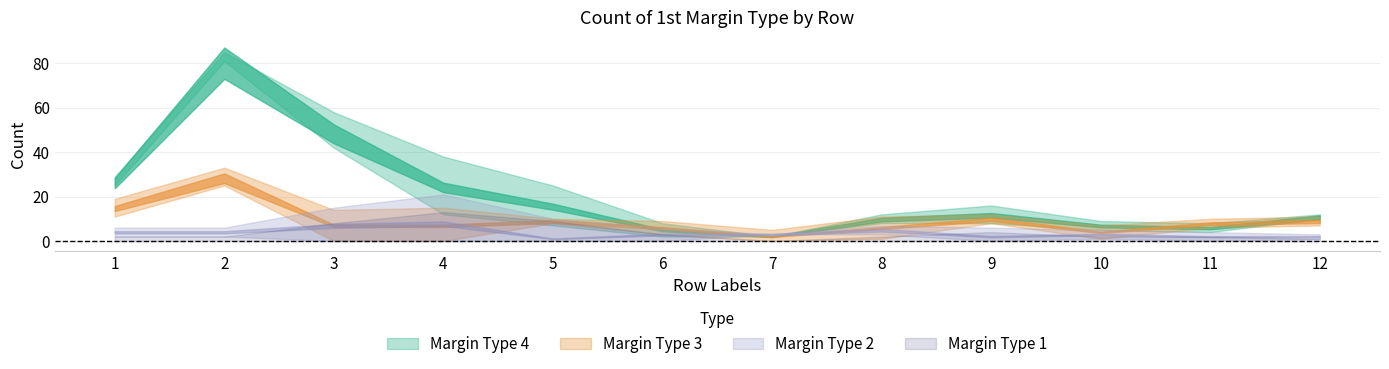

Which series changed the most between 5 and 7?

Margin Type 4